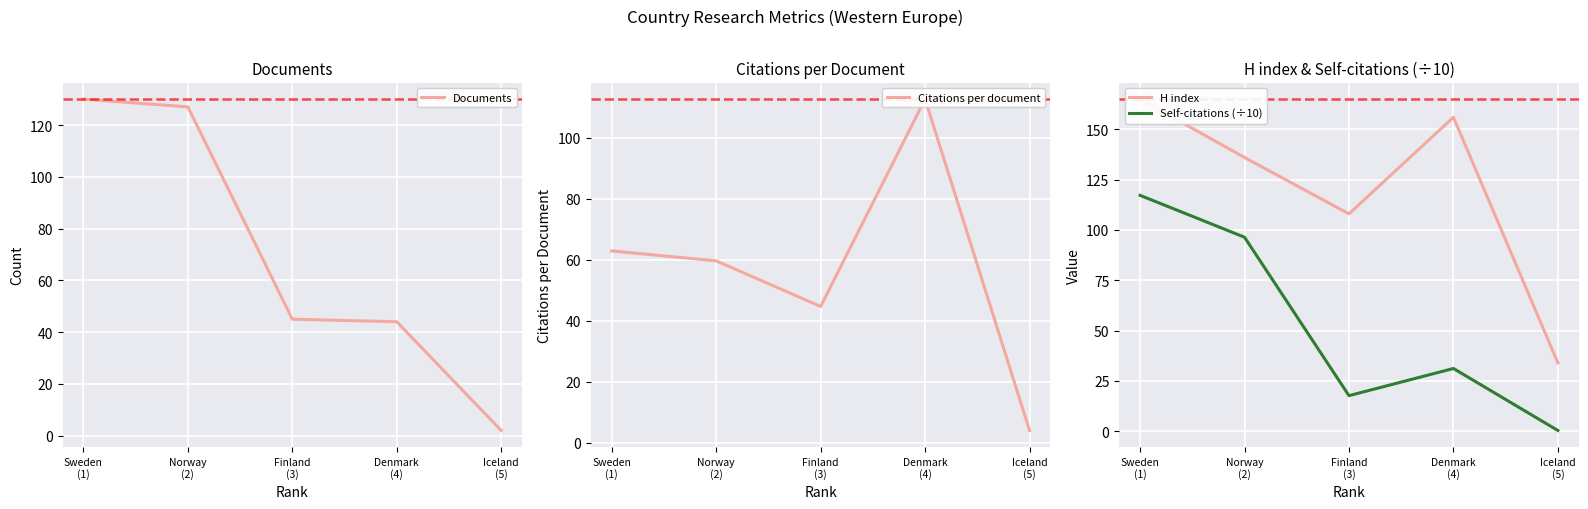

Which series has the largest range (max minus min)?

H index